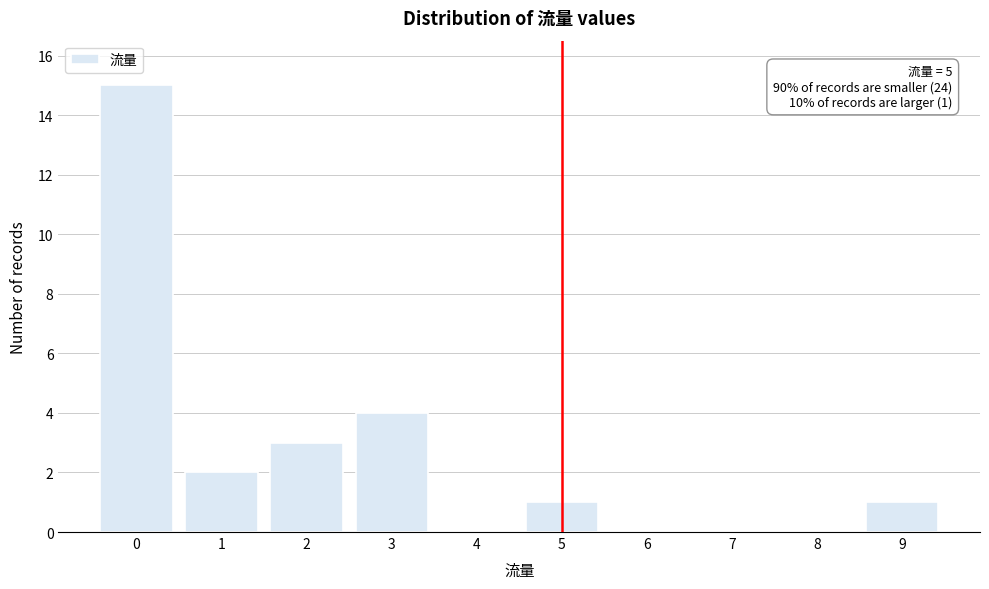

Over which range of the x-axis is the bar tallest?

-0.5 to 0.5